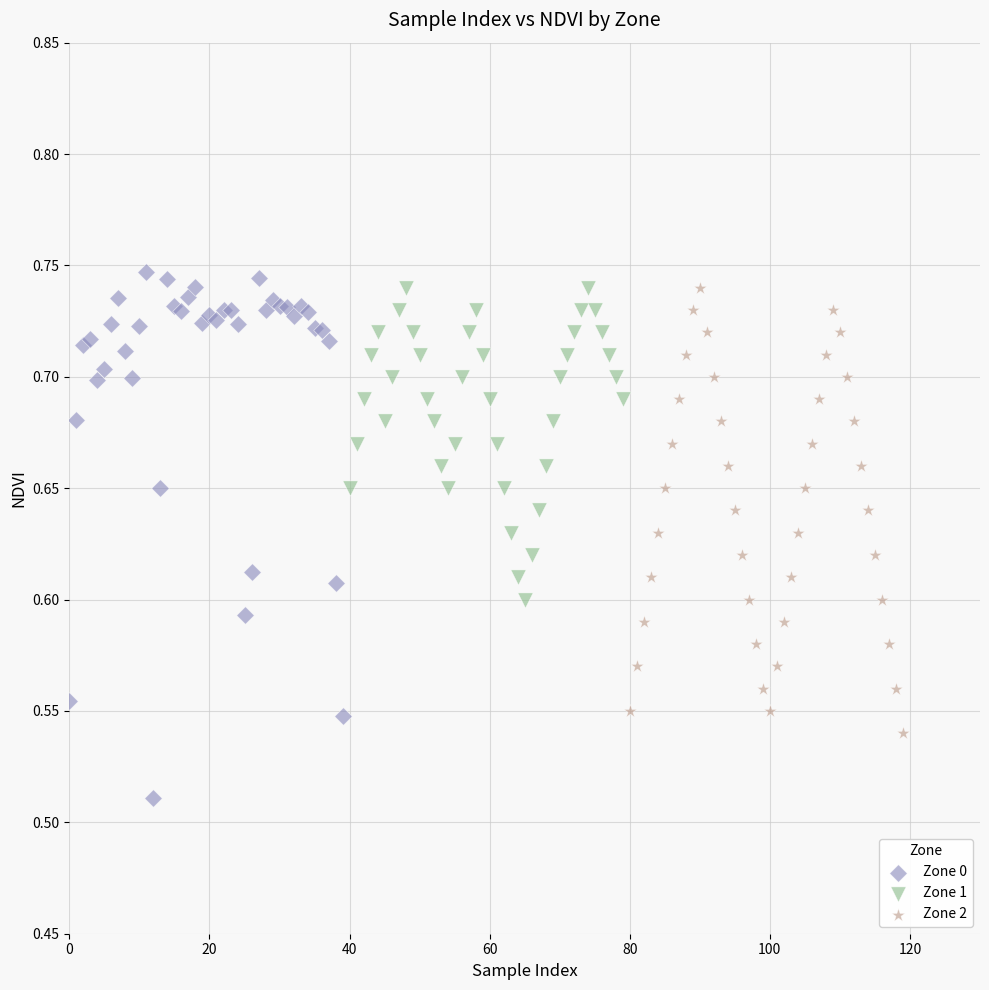

What are all the series names shown in the legend?

Zone 0, Zone 1, Zone 2